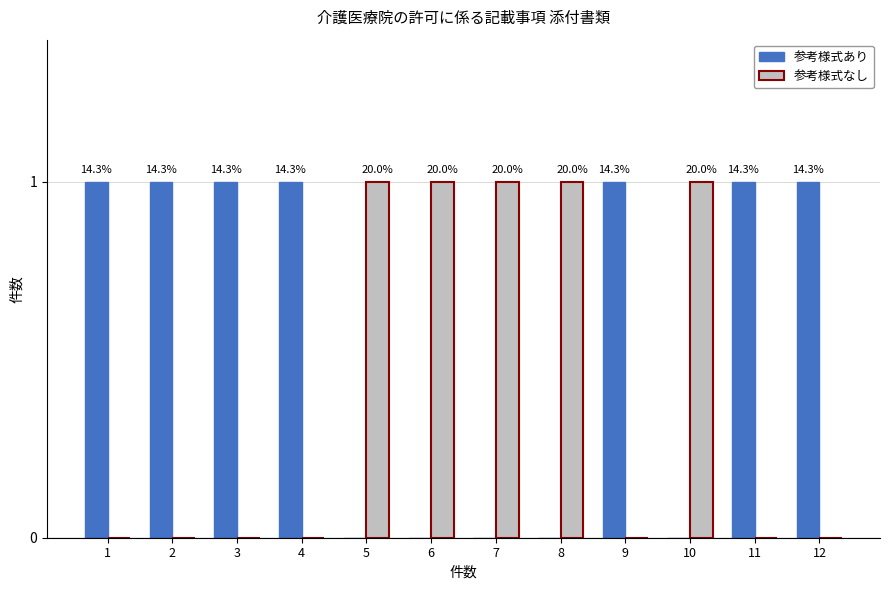

List the series in order of their overall mean, highest first.

参考様式あり, 参考様式なし